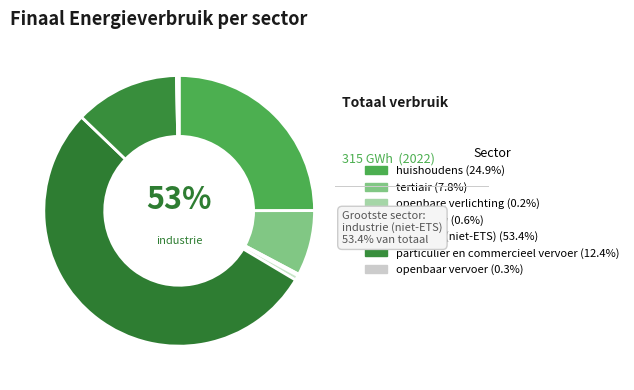

To the nearest percent, what is the average slice percentage?

14%